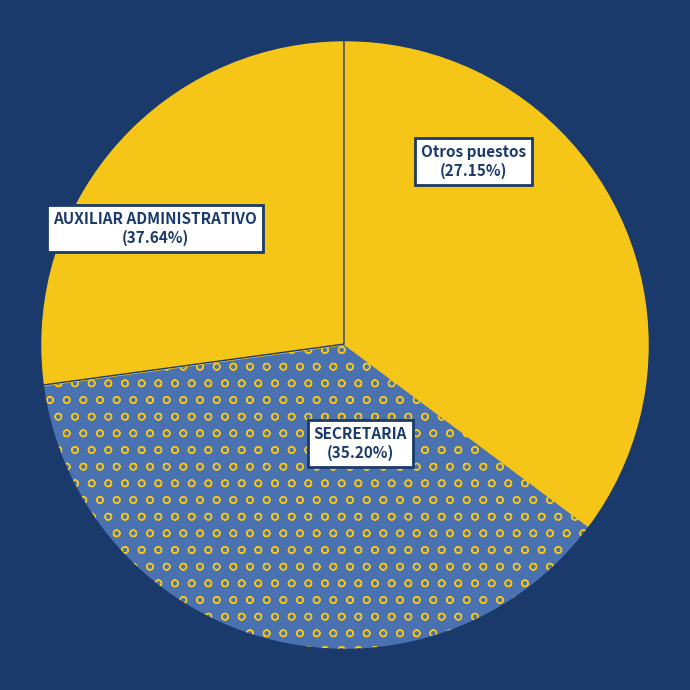

The AUXILIAR ADMINISTRATIVO slice represents 15% of the pie. True or false?

False